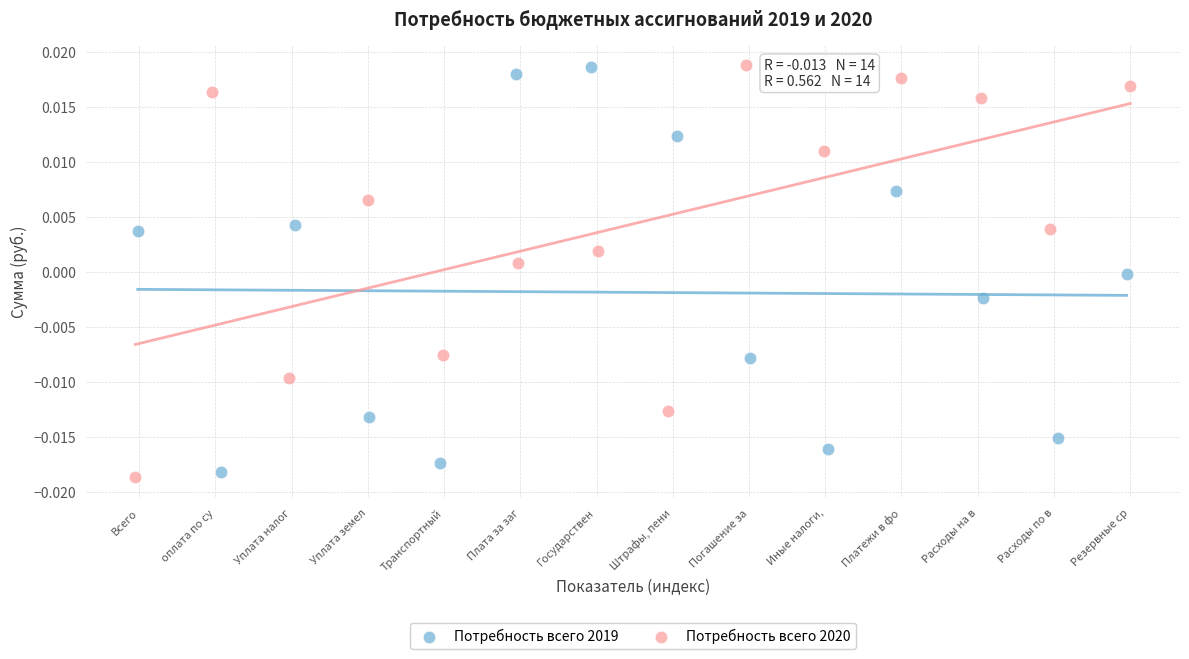

Which series contains the lowest Y value?

Потребность всего 2020